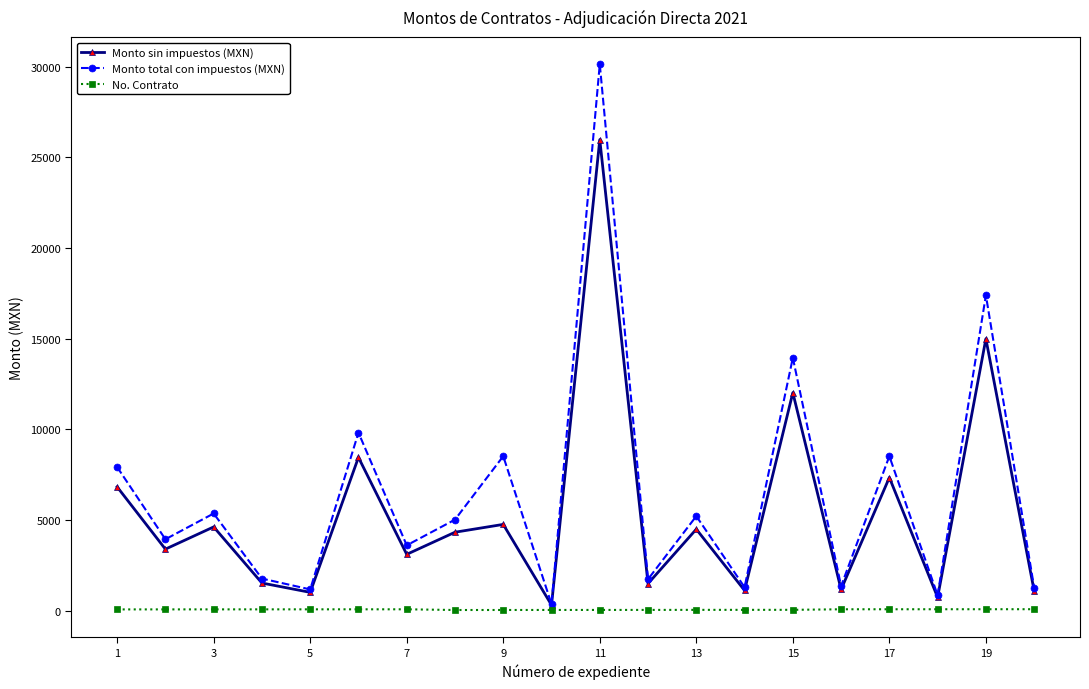

List the series in order of their overall mean, highest first.

Monto total con impuestos (MXN), Monto sin impuestos (MXN), No. Contrato